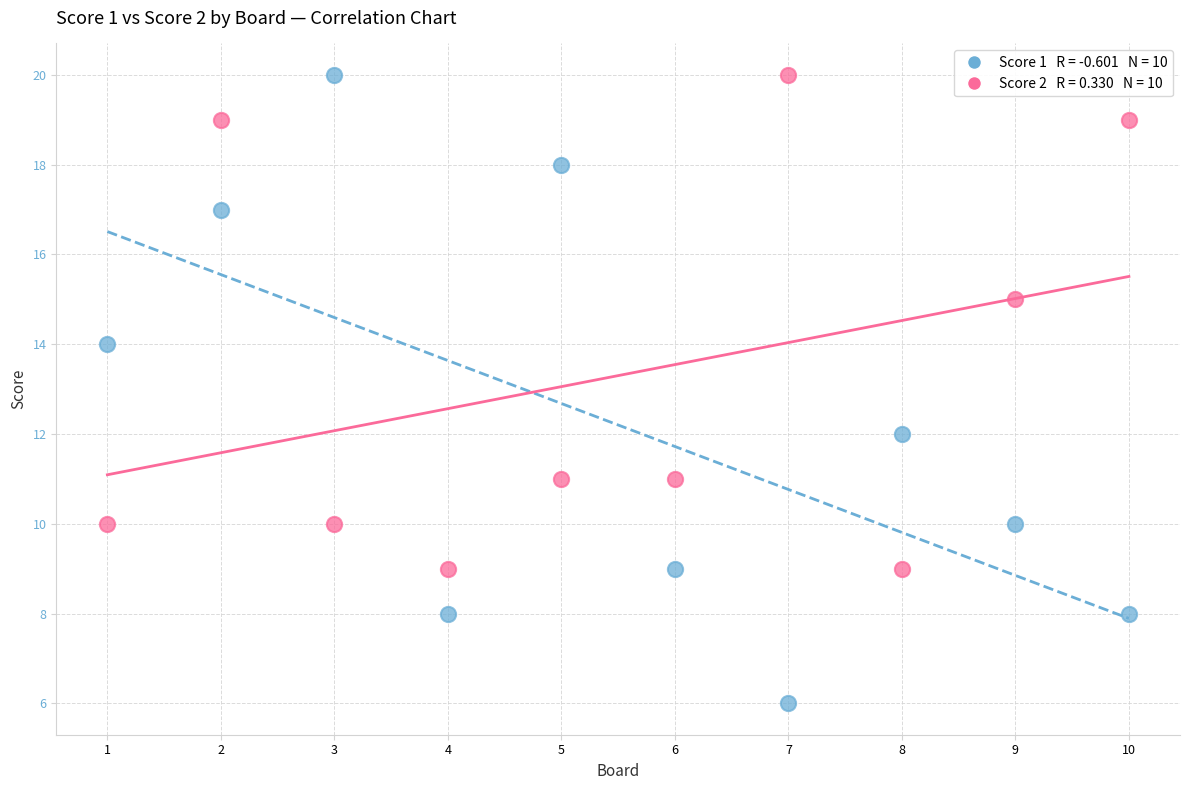

Across all data points, what is the range of Y values (max minus min)?

14